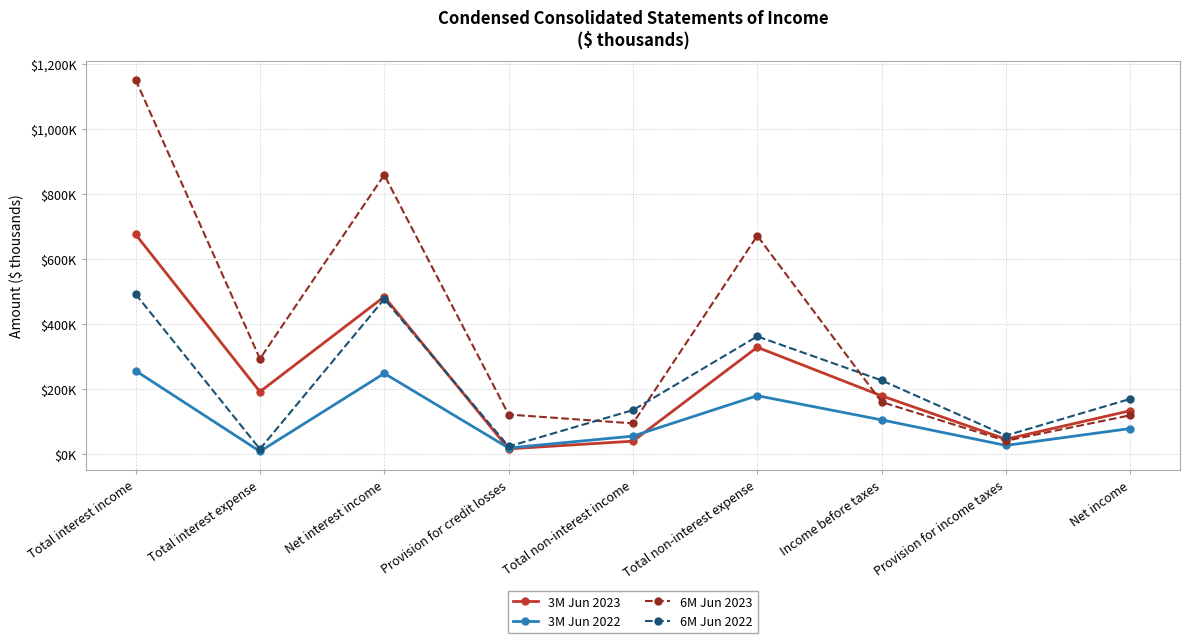

Is this an area chart (filled region under the line)?

No